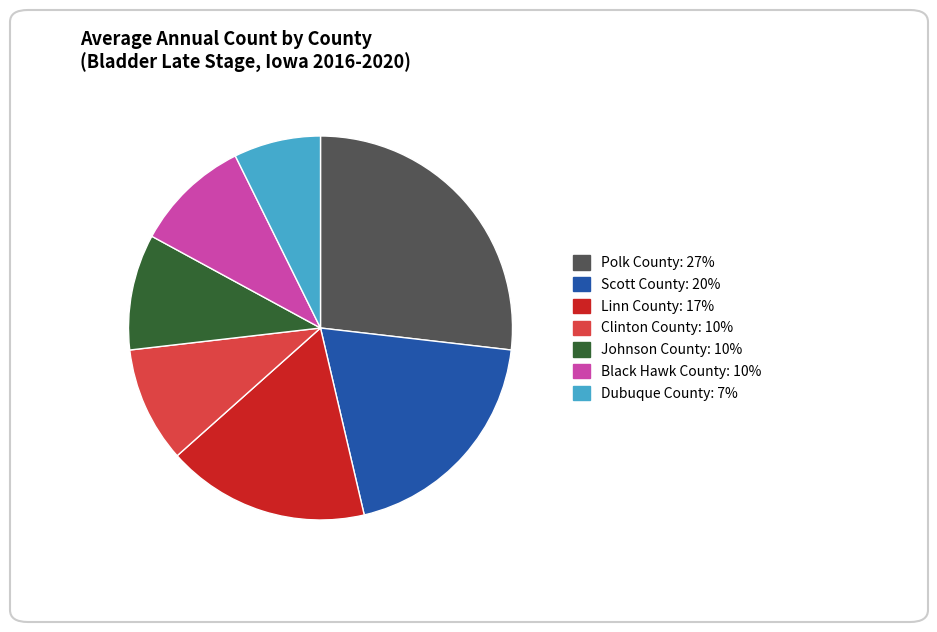

True or false: Black Hawk County accounts for 1% of the total.

False